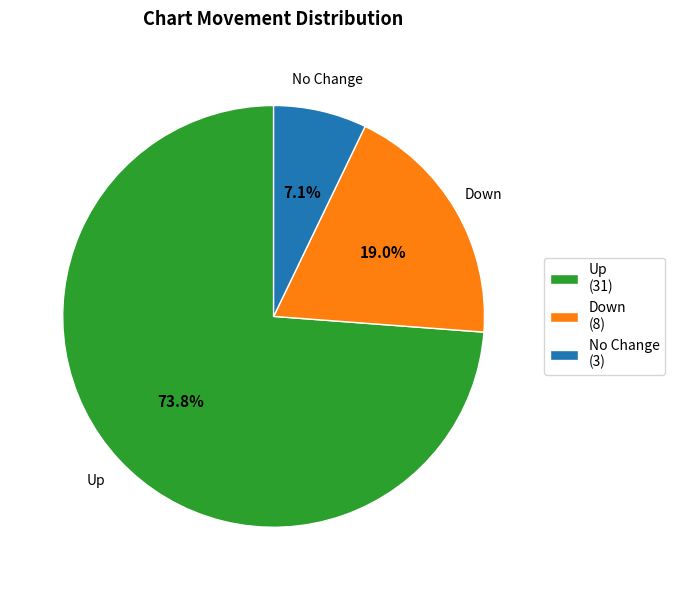

What percentage is NOT represented by No Change (3)?

92.9%